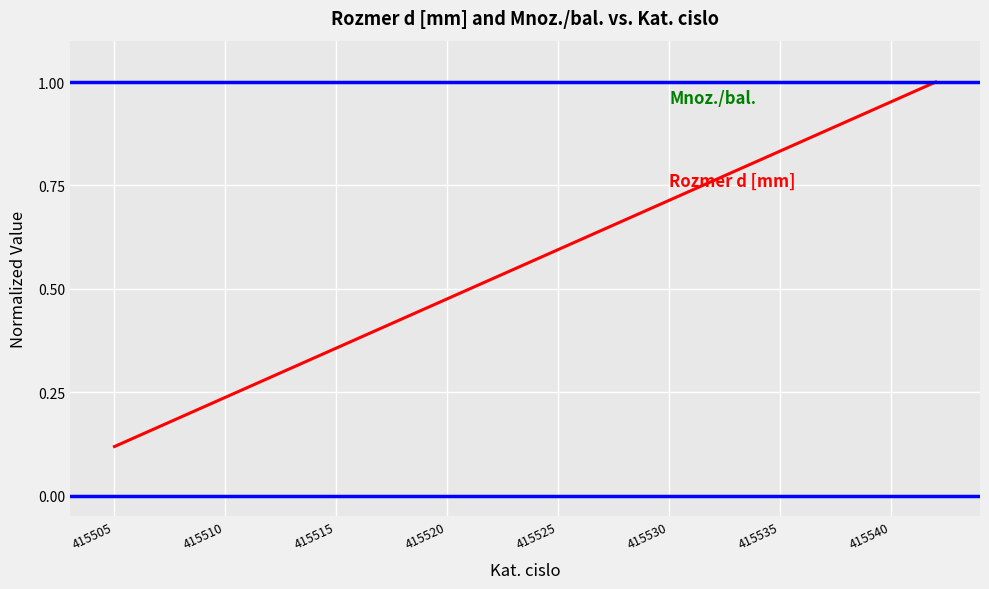

Does the chart have visible grid lines?

Yes